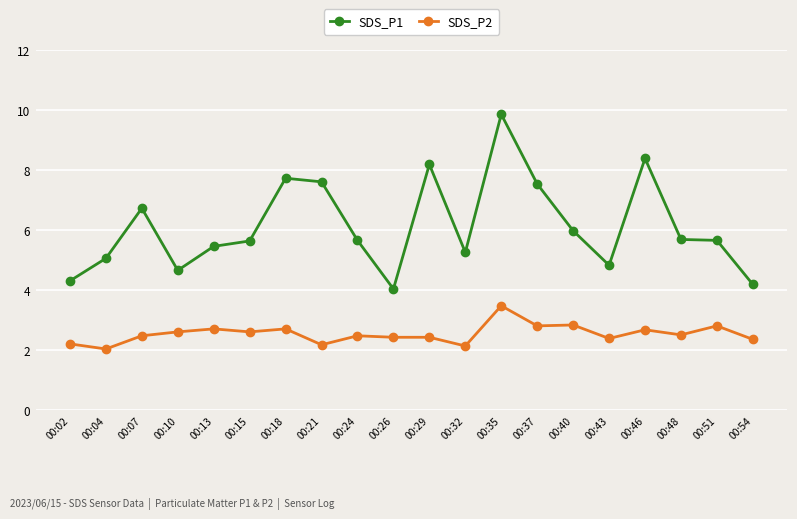

Which label corresponds to the largest value in the chart?

00:35